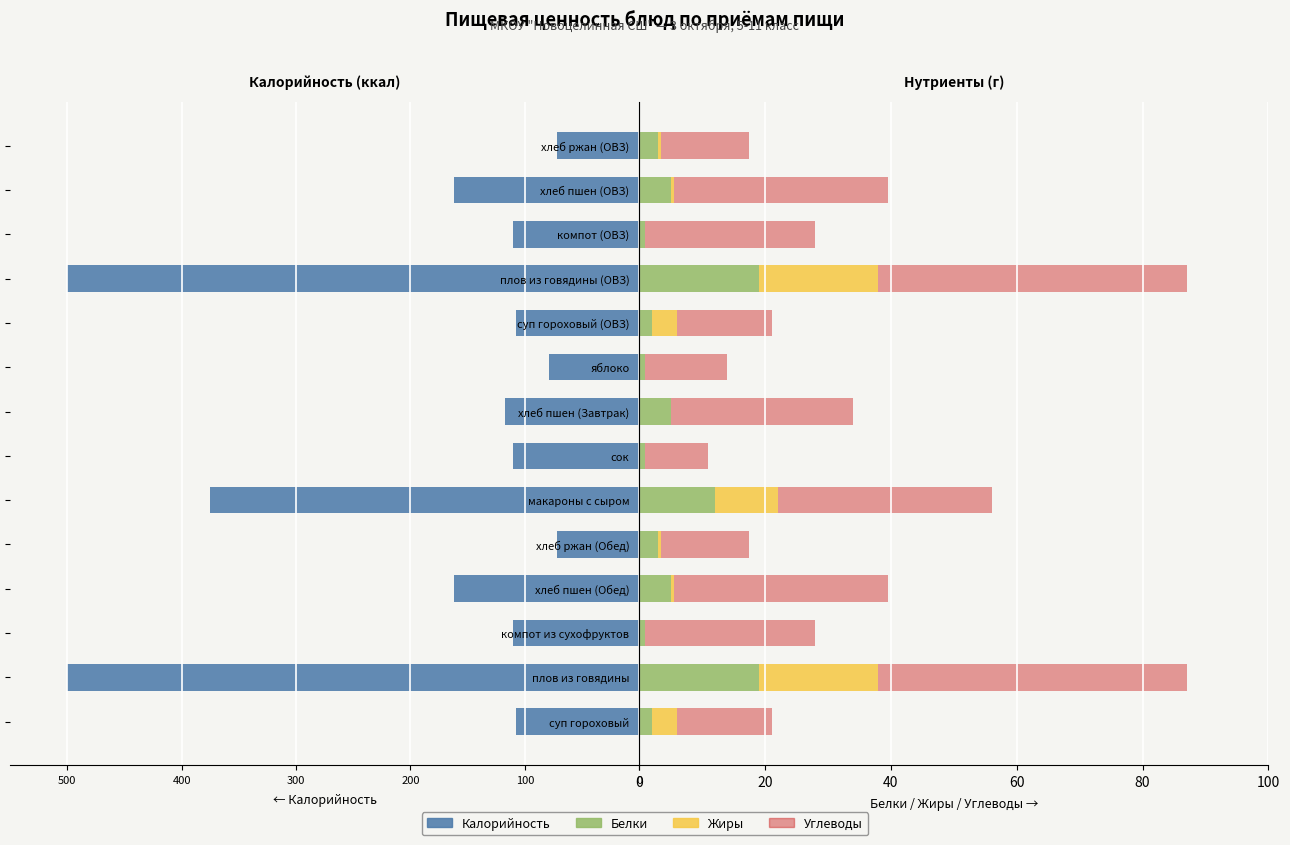

What are all the series names shown in the legend?

Калорийность, Белки, Жиры, Углеводы